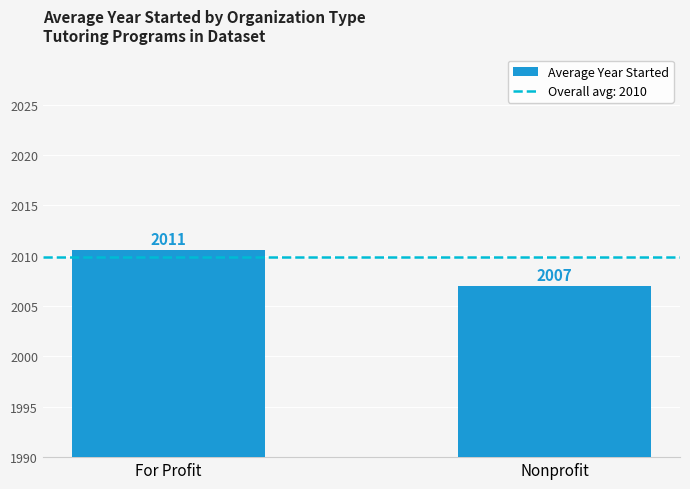

What is the difference between the maximum and minimum values?

3.6